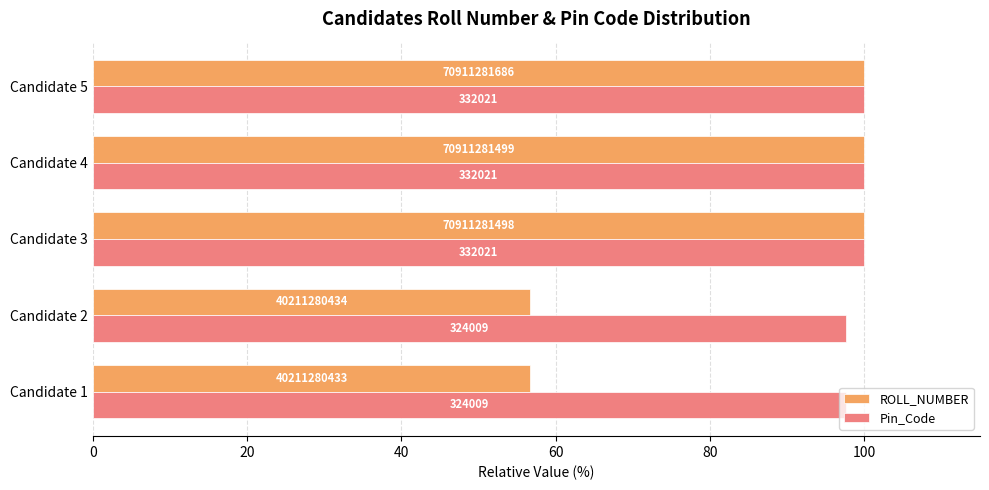

What is the value of the ROLL_NUMBER bar at the 2nd from the left?

56.7